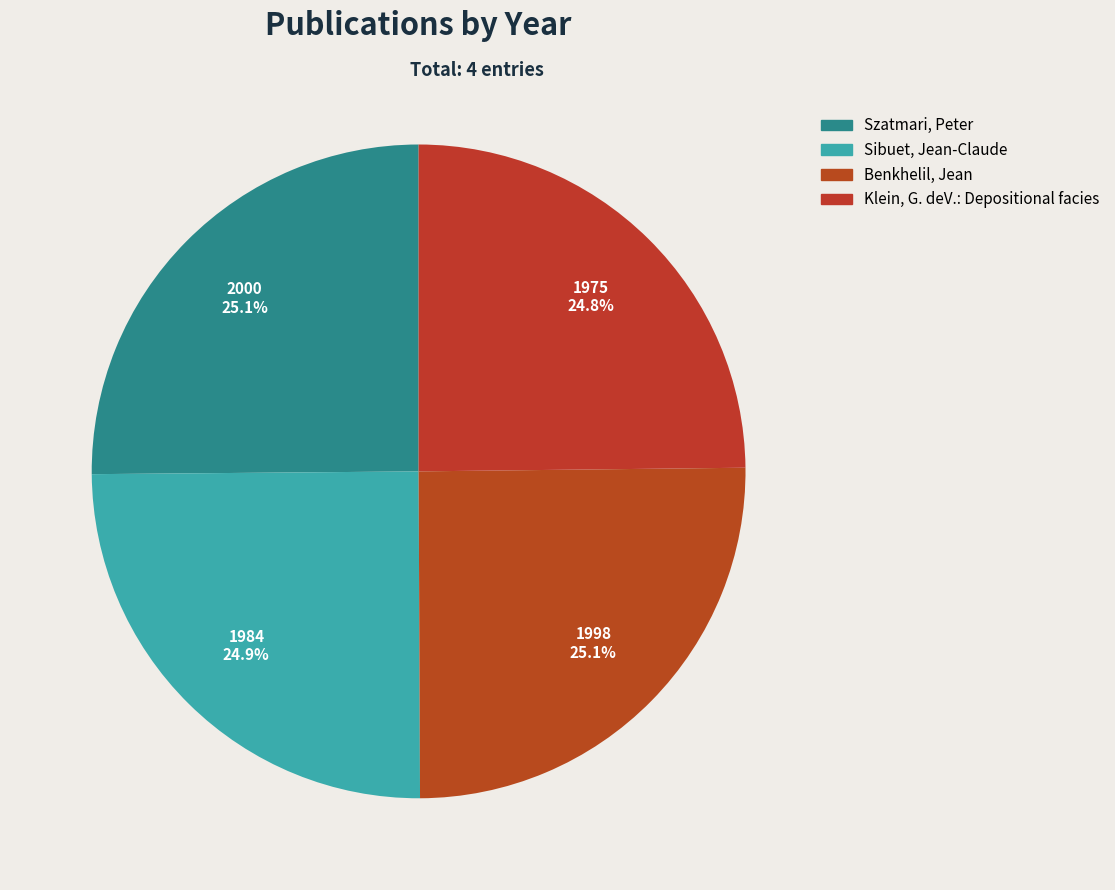

Rank the categories by value from lowest to highest.

Klein, G. deV.: Depositional facies, Sibuet, Jean-Claude; Hay, William W., Benkhelil, Jean; Mascle, Jean et al., Szatmari, Peter; da Fonseca, Teresa C.